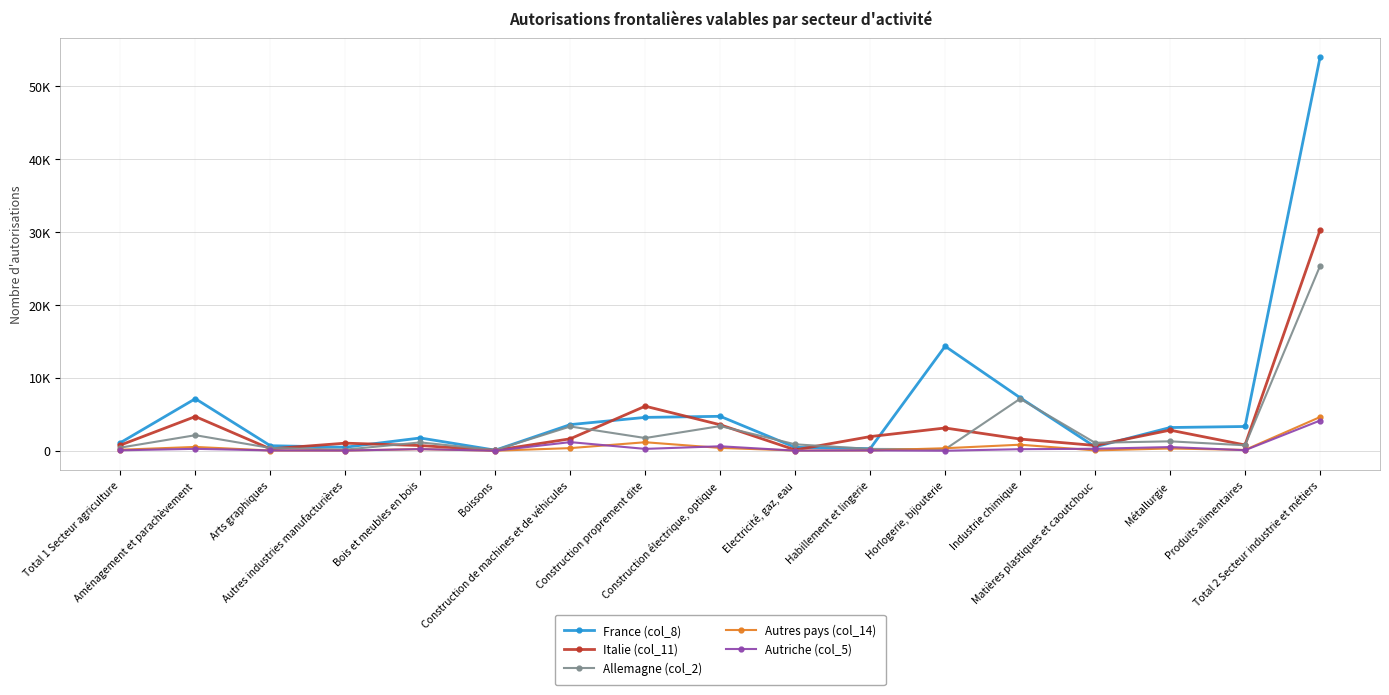

Which series changed the most between Habillement et lingerie and Matières plastiques et caoutchouc?

Italie (col_11)